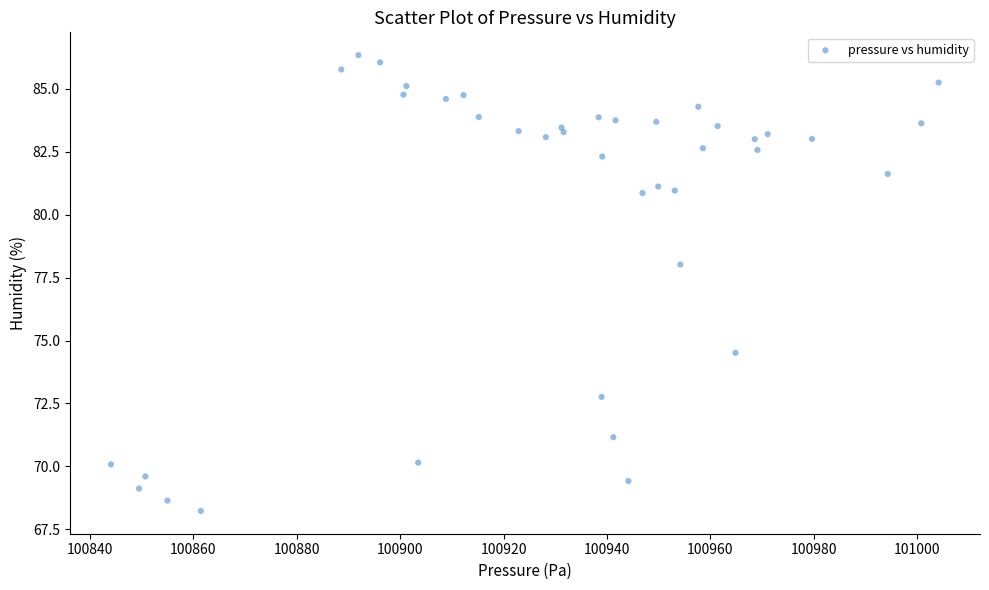

What Y value in the scatter plot is closest to 77?

78.0